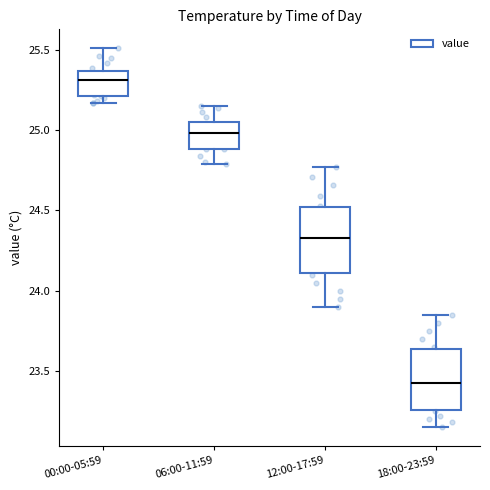

Where does the median line of the box for 00:00-05:59 sit on the y-axis? The values are not printed on the chart, so give them approximately, as read against the axis.

25.30